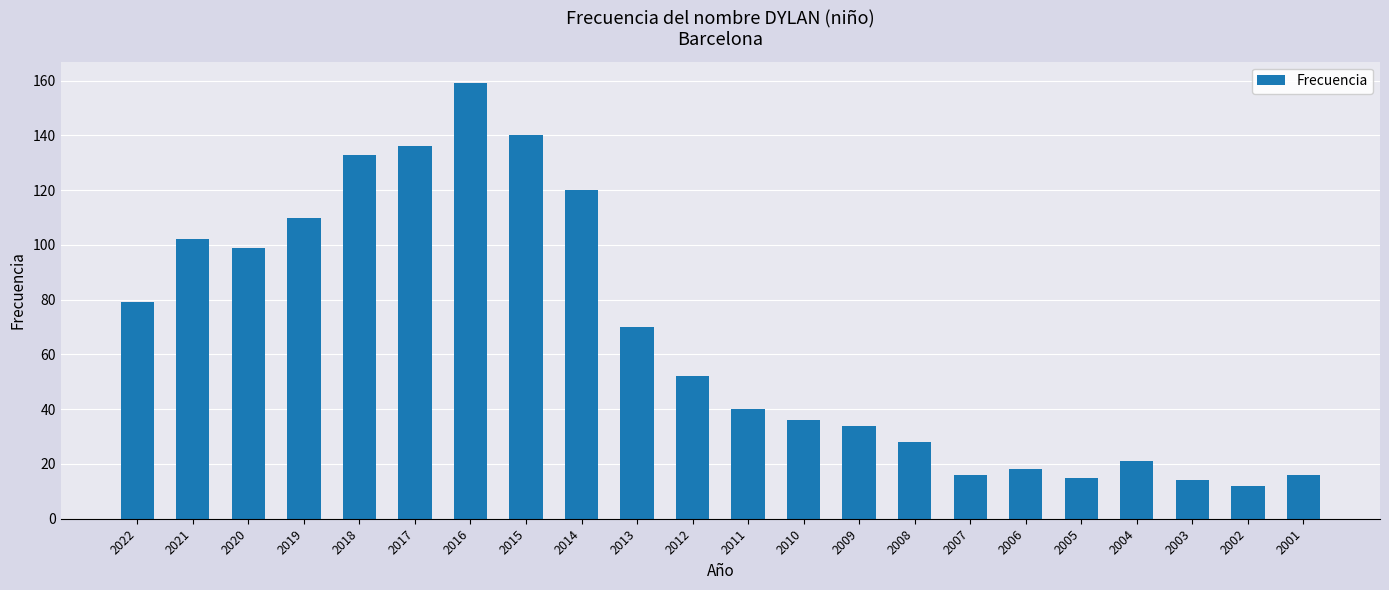

How many data points are less than 52?

11